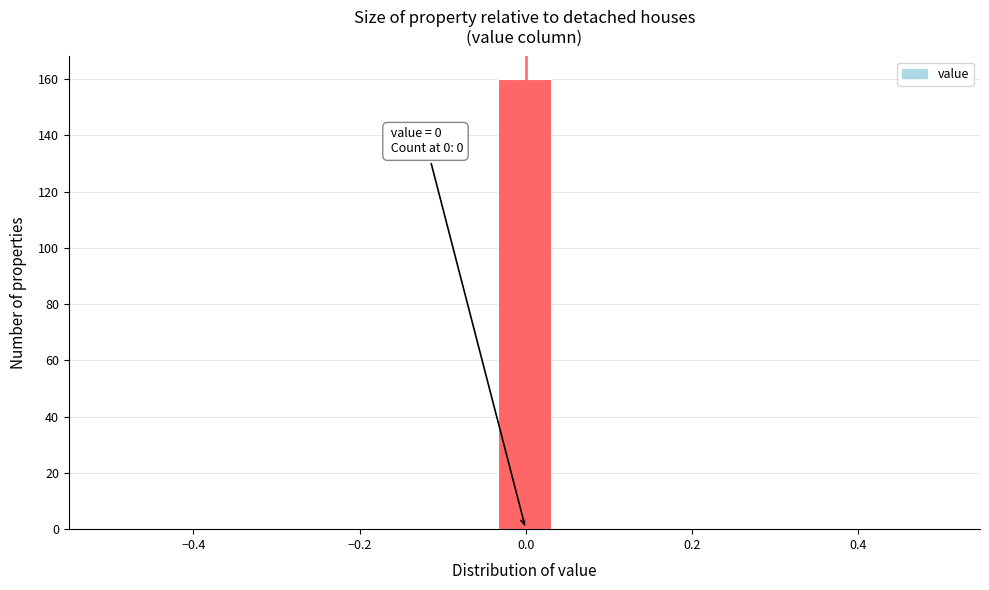

Around what value on the x-axis is the tallest bar? Give the approximate position of its centre, as read against the axis.

0.00